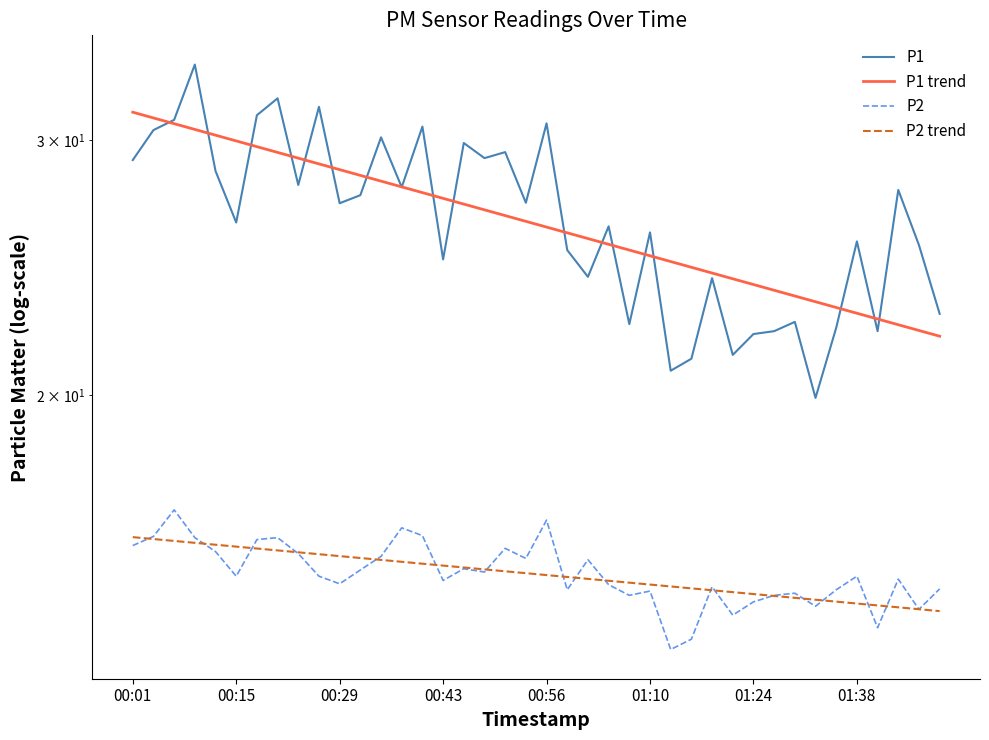

The P2 trend series shows 14.9 at 23. True or false?

True